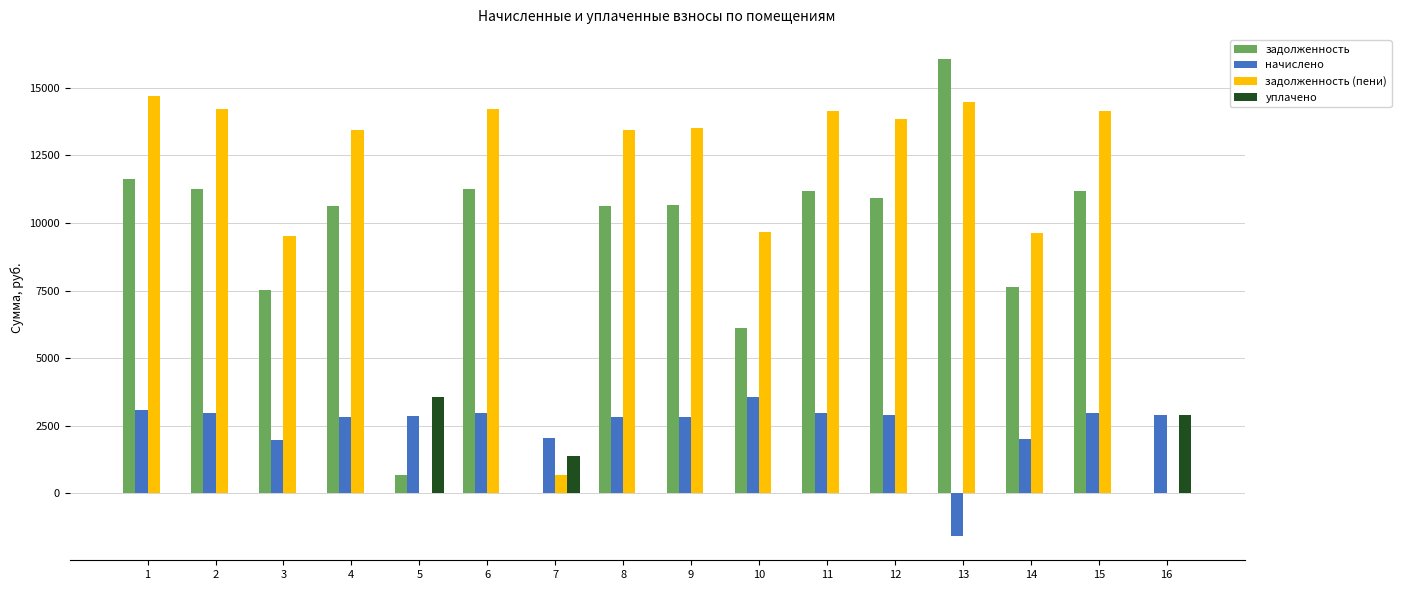

The value of начислено at 11 is 770.7. True or false?

False